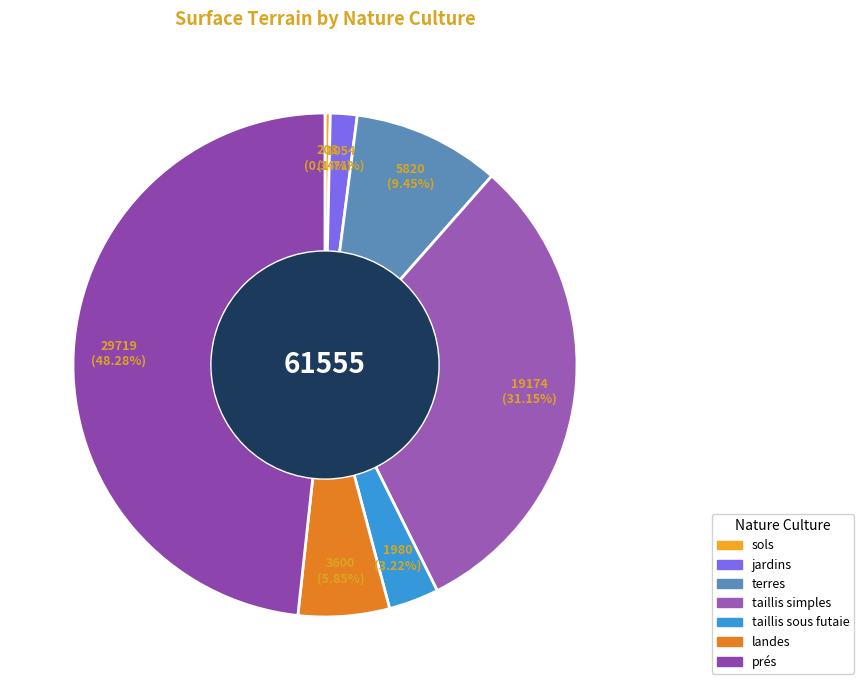

The jardins slice represents 2% of the pie. True or false?

True